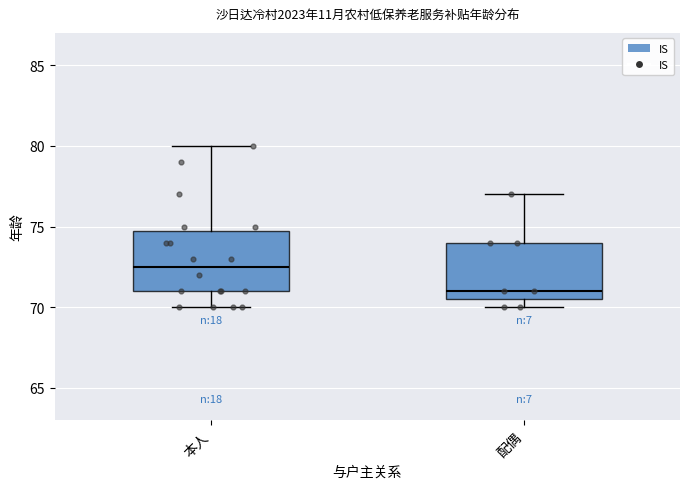

Reading left to right, read every box against the y-axis: the position of its median line, the range the box covers, and the ends of its whiskers. The values are not printed on the chart, so give them approximately, as read against the axis.

本人: median 72.5, box 71.0 to 75.0, whiskers 70.0 to 80.0
配偶: median 71.0, box 70.5 to 74.0, whiskers 70.0 to 77.0